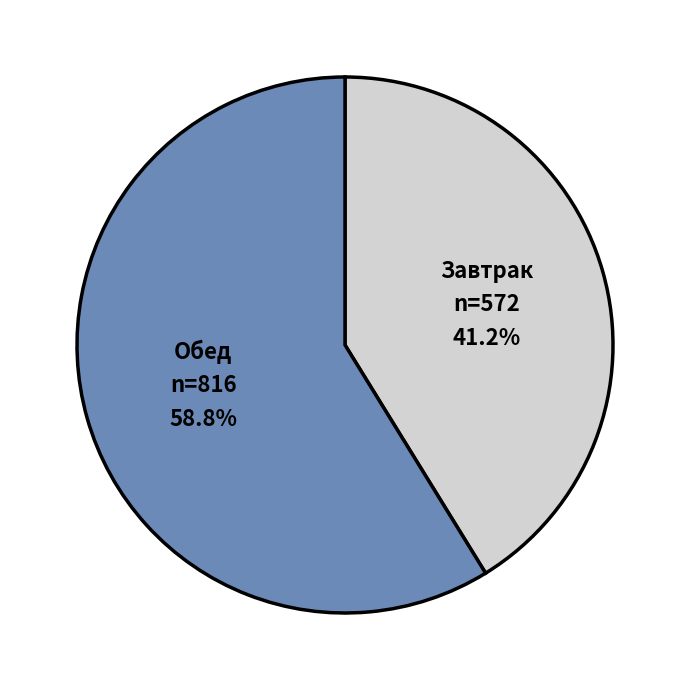

Which has a higher value, Завтрак or Обед?

Обед